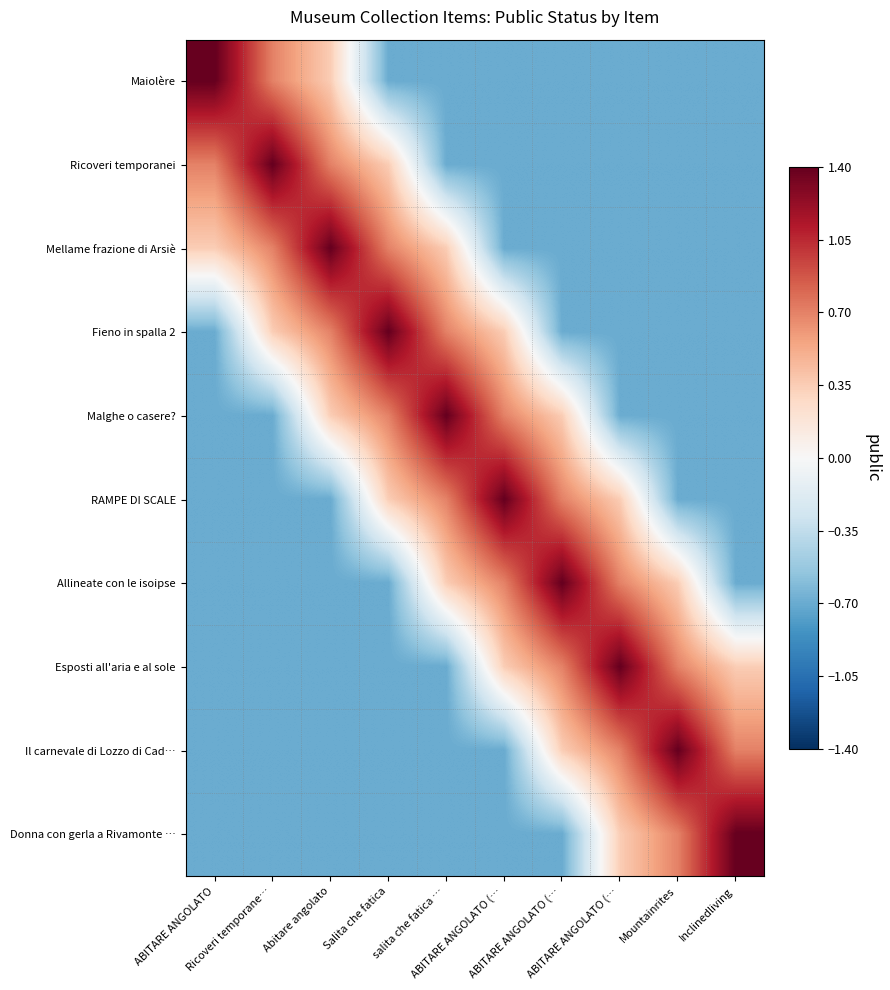

Reading left to right, extract all data points from this chart.

Maiolère: ABITARE ANGOLATO=1.4	Ricoveri temporane…=0.7	Abitare angolato=0.3	Salita che fatica=-0.7	salita che fatica …=-0.7	ABITARE ANGOLATO (…=-0.7	ABITARE ANGOLATO (…=-0.7	ABITARE ANGOLATO (…=-0.7	Mountainrites=-0.7	Inclinedliving=-0.7
Ricoveri temporanei: ABITARE ANGOLATO=0.7	Ricoveri temporane…=1.4	Abitare angolato=0.7	Salita che fatica=0.3	salita che fatica …=-0.7	ABITARE ANGOLATO (…=-0.7	ABITARE ANGOLATO (…=-0.7	ABITARE ANGOLATO (…=-0.7	Mountainrites=-0.7	Inclinedliving=-0.7
Mellame frazione di Arsiè: ABITARE ANGOLATO=0.3	Ricoveri temporane…=0.7	Abitare angolato=1.4	Salita che fatica=0.7	salita che fatica …=0.3	ABITARE ANGOLATO (…=-0.7	ABITARE ANGOLATO (…=-0.7	ABITARE ANGOLATO (…=-0.7	Mountainrites=-0.7	Inclinedliving=-0.7
Fieno in spalla 2: ABITARE ANGOLATO=-0.7	Ricoveri temporane…=0.3	Abitare angolato=0.7	Salita che fatica=1.4	salita che fatica …=0.7	ABITARE ANGOLATO (…=0.3	ABITARE ANGOLATO (…=-0.7	ABITARE ANGOLATO (…=-0.7	Mountainrites=-0.7	Inclinedliving=-0.7
Malghe o casere?: ABITARE ANGOLATO=-0.7	Ricoveri temporane…=-0.7	Abitare angolato=0.3	Salita che fatica=0.7	salita che fatica …=1.4	ABITARE ANGOLATO (…=0.7	ABITARE ANGOLATO (…=0.3	ABITARE ANGOLATO (…=-0.7	Mountainrites=-0.7	Inclinedliving=-0.7
RAMPE DI SCALE: ABITARE ANGOLATO=-0.7	Ricoveri temporane…=-0.7	Abitare angolato=-0.7	Salita che fatica=0.3	salita che fatica …=0.7	ABITARE ANGOLATO (…=1.4	ABITARE ANGOLATO (…=0.7	ABITARE ANGOLATO (…=0.3	Mountainrites=-0.7	Inclinedliving=-0.7
Allineate con le isoipse: ABITARE ANGOLATO=-0.7	Ricoveri temporane…=-0.7	Abitare angolato=-0.7	Salita che fatica=-0.7	salita che fatica …=0.3	ABITARE ANGOLATO (…=0.7	ABITARE ANGOLATO (…=1.4	ABITARE ANGOLATO (…=0.7	Mountainrites=0.3	Inclinedliving=-0.7
Esposti all'aria e al sole: ABITARE ANGOLATO=-0.7	Ricoveri temporane…=-0.7	Abitare angolato=-0.7	Salita che fatica=-0.7	salita che fatica …=-0.7	ABITARE ANGOLATO (…=0.3	ABITARE ANGOLATO (…=0.7	ABITARE ANGOLATO (…=1.4	Mountainrites=0.7	Inclinedliving=0.3
Il carnevale di Lozzo di Cad…: ABITARE ANGOLATO=-0.7	Ricoveri temporane…=-0.7	Abitare angolato=-0.7	Salita che fatica=-0.7	salita che fatica …=-0.7	ABITARE ANGOLATO (…=-0.7	ABITARE ANGOLATO (…=0.3	ABITARE ANGOLATO (…=0.7	Mountainrites=1.4	Inclinedliving=0.7
Donna con gerla a Rivamonte …: ABITARE ANGOLATO=-0.7	Ricoveri temporane…=-0.7	Abitare angolato=-0.7	Salita che fatica=-0.7	salita che fatica …=-0.7	ABITARE ANGOLATO (…=-0.7	ABITARE ANGOLATO (…=-0.7	ABITARE ANGOLATO (…=0.3	Mountainrites=0.7	Inclinedliving=1.4